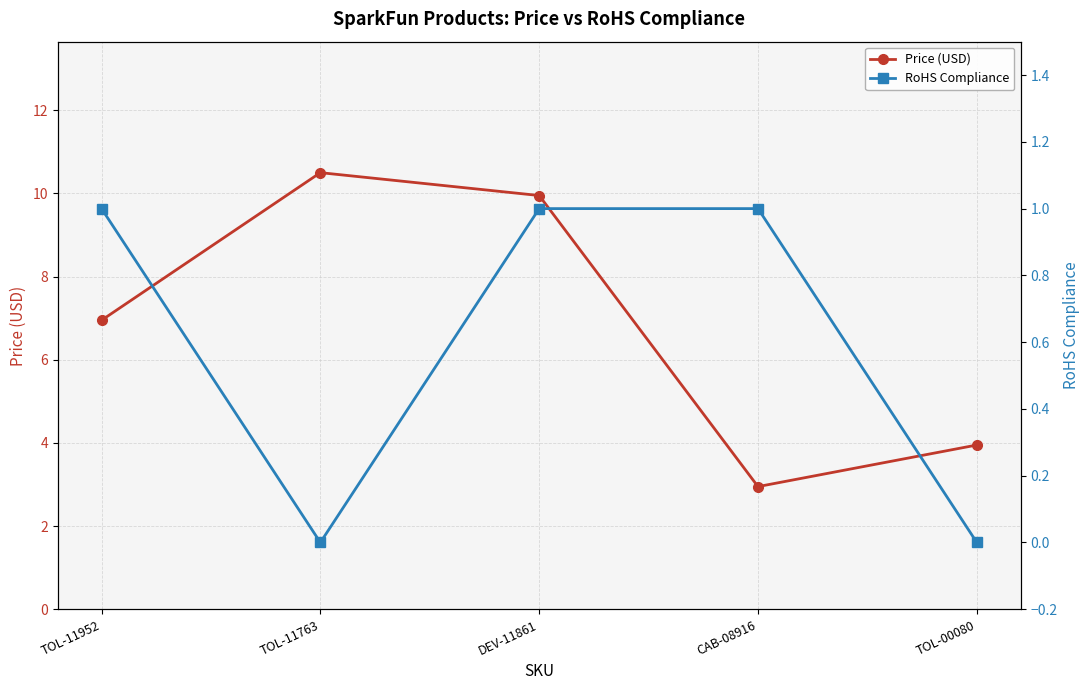

At how many categories does at least one series exceed 7?

2